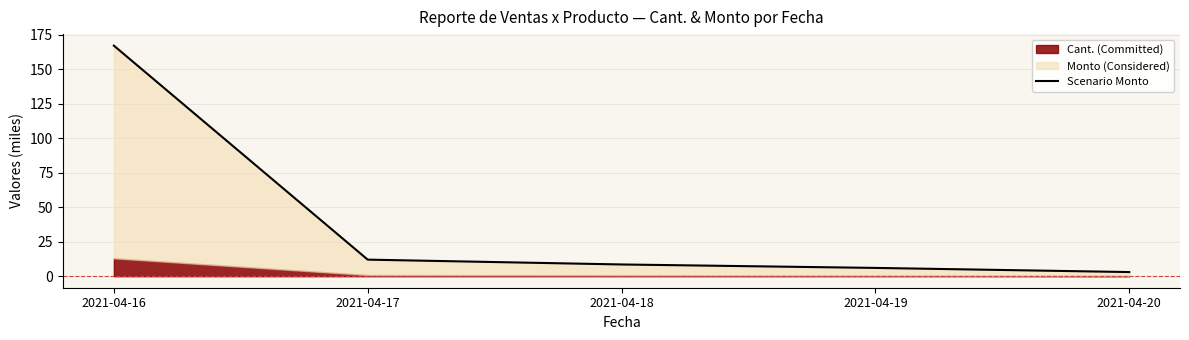

What is the difference between the maximum and minimum values?

164.1